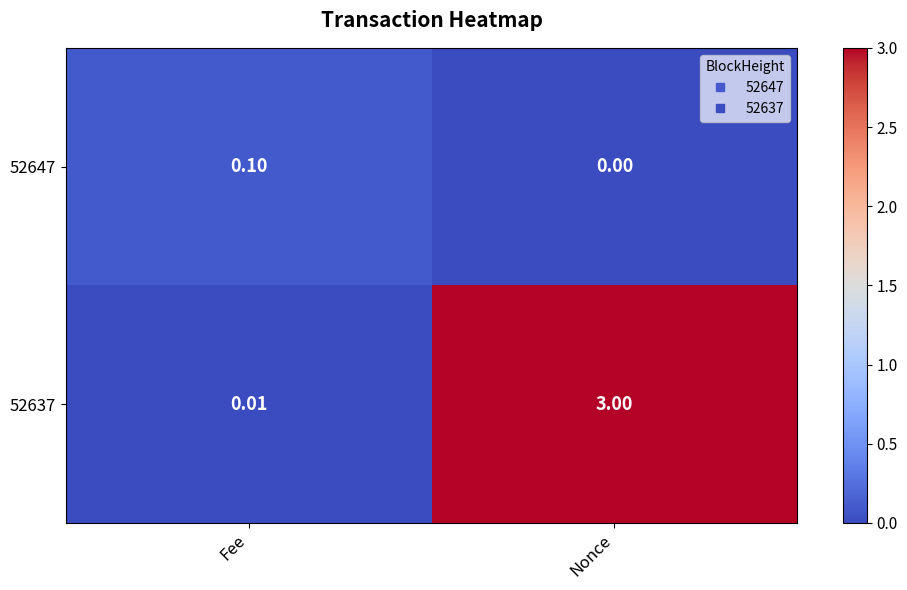

Where is 52647 nearest to the value 0?

Nonce